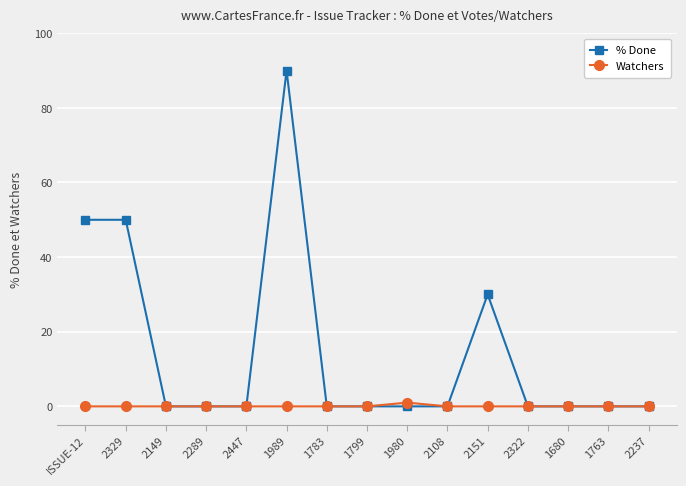

Reading right to left, what are all the values shown in this chart?

% Done: 2237=0	1763=0	1680=0	2322=0	2151=30	2108=0	1980=0	1799=0	1783=0	1989=90	2447=0	2289=0	2149=0	2329=50	ISSUE-12=50
Watchers: 2237=0	1763=0	1680=0	2322=0	2151=0	2108=0	1980=1	1799=0	1783=0	1989=0	2447=0	2289=0	2149=0	2329=0	ISSUE-12=0